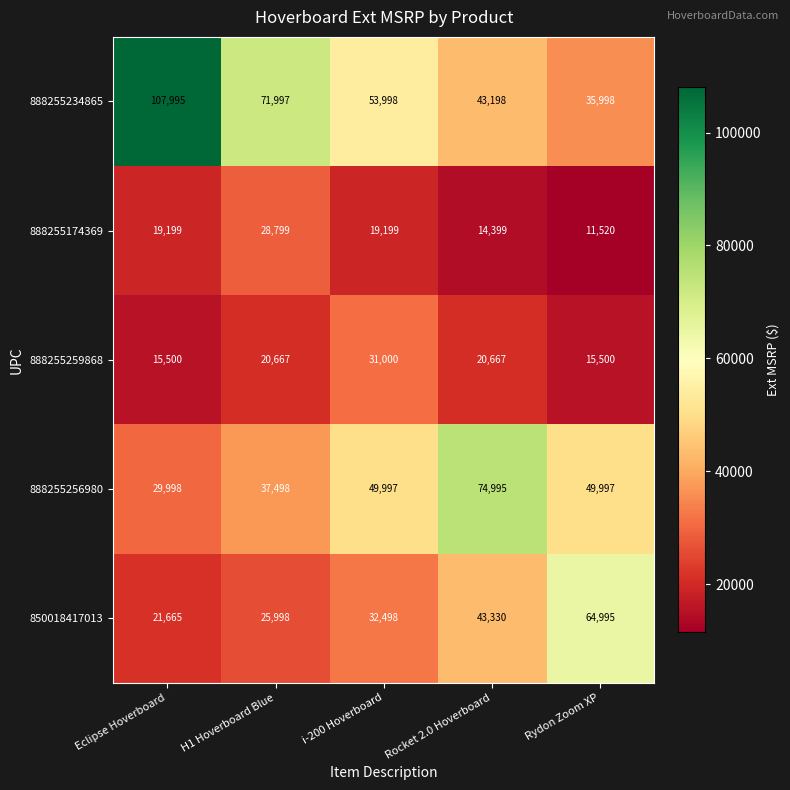

List the series in order of their peak value, lowest first.

888255174369, 888255259868, 850018417013, 888255256980, 888255234865